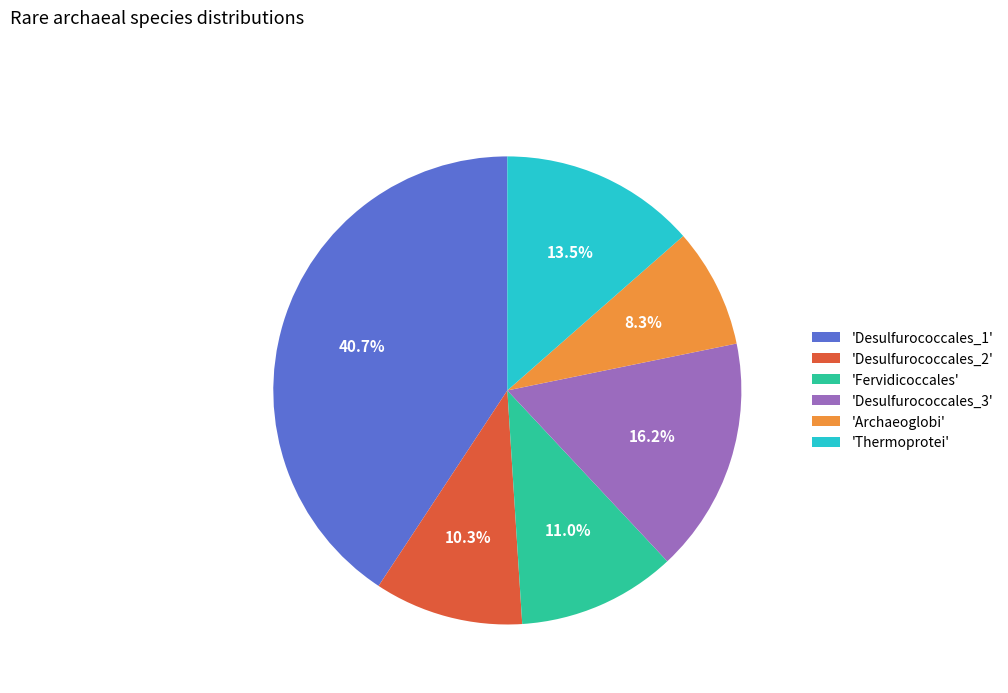

Between 'Thermoprotei' and 'Desulfurococcales_1', which is larger?

'Desulfurococcales_1'